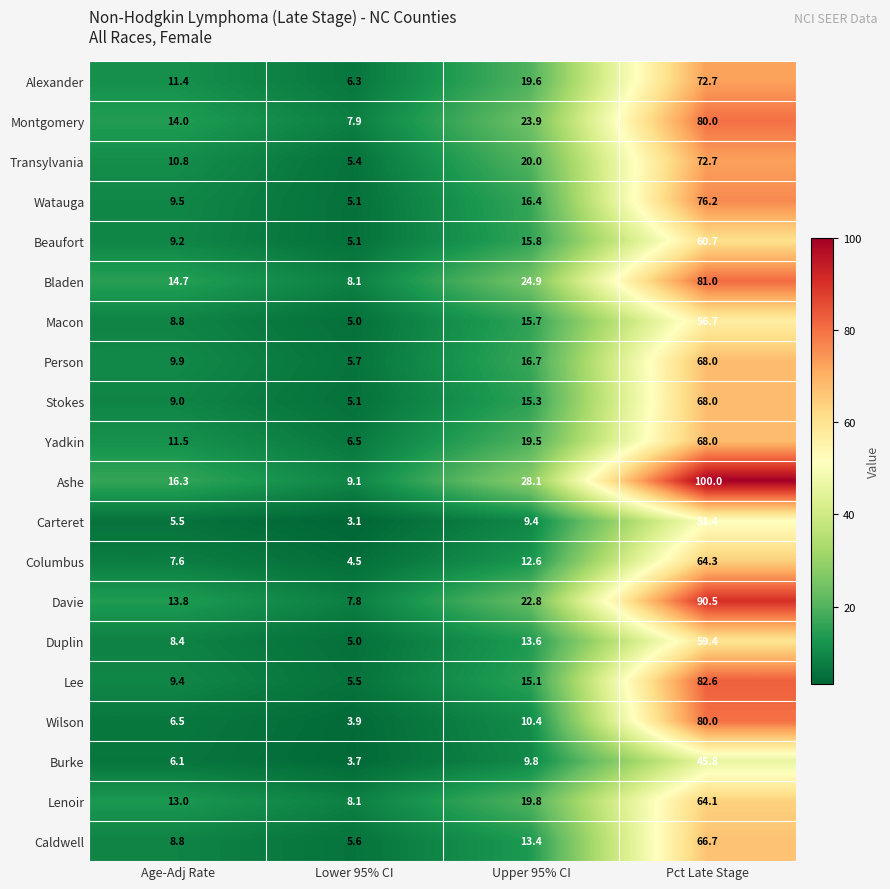

What is the approximate value of Caldwell at Upper 95% CI?

13.4